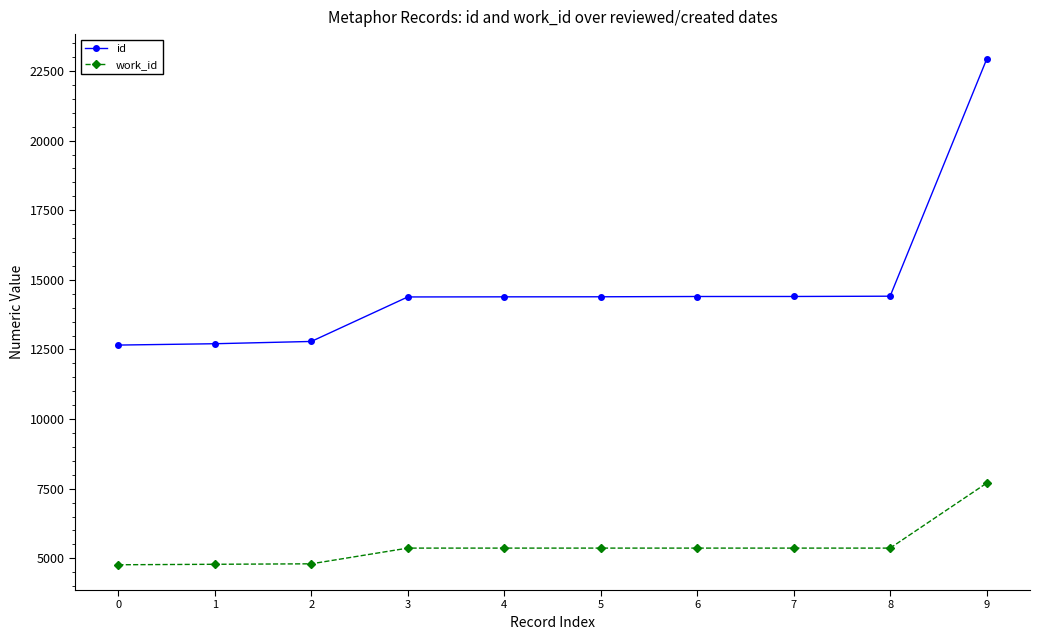

Read the id value at 4.

14389